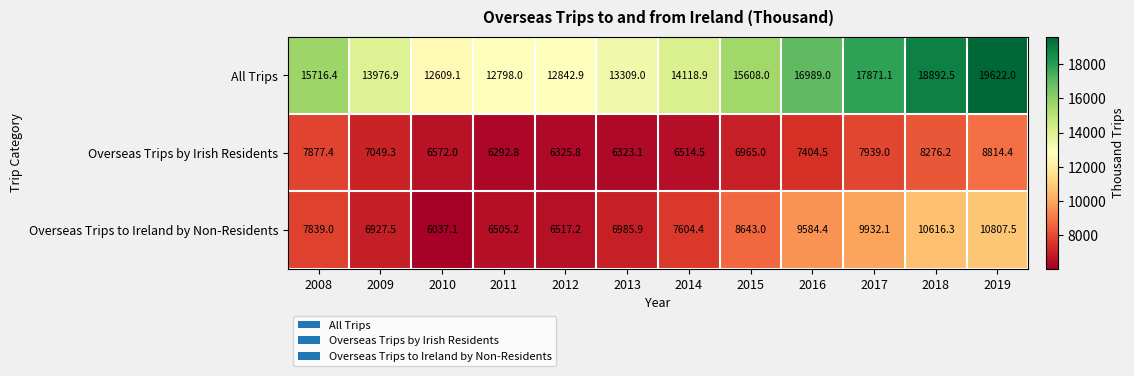

At which category is the sum across all series the highest?

2019